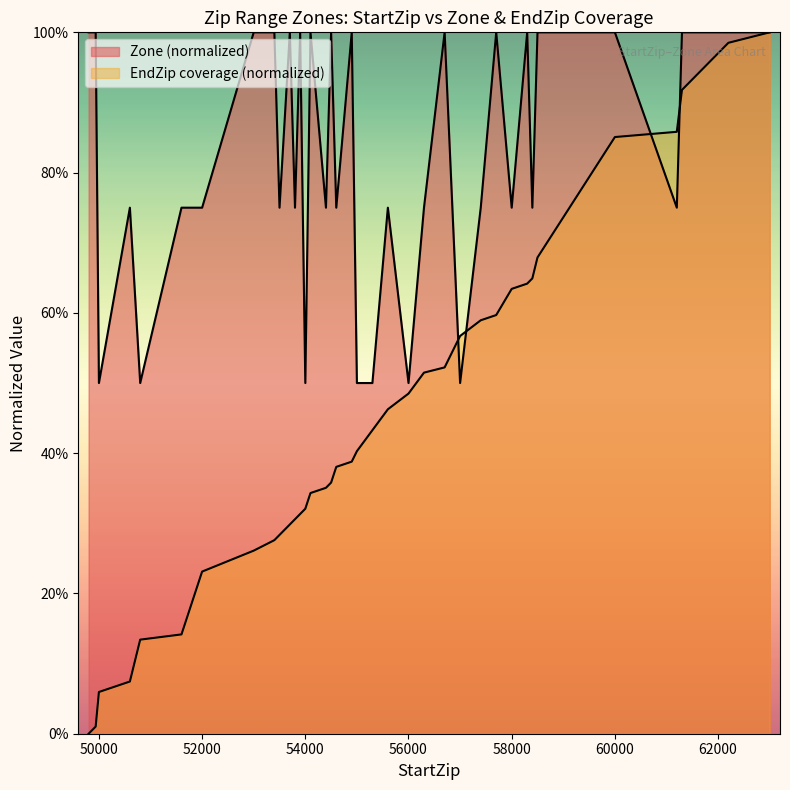

What value does the Zone series have at 57001?

0.5